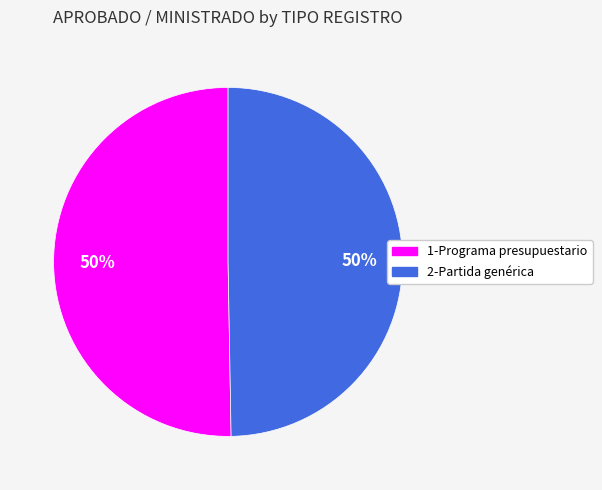

To the nearest percent, what is the combined percentage of 2-Partida genérica and 1-Programa presupuestario?

100%